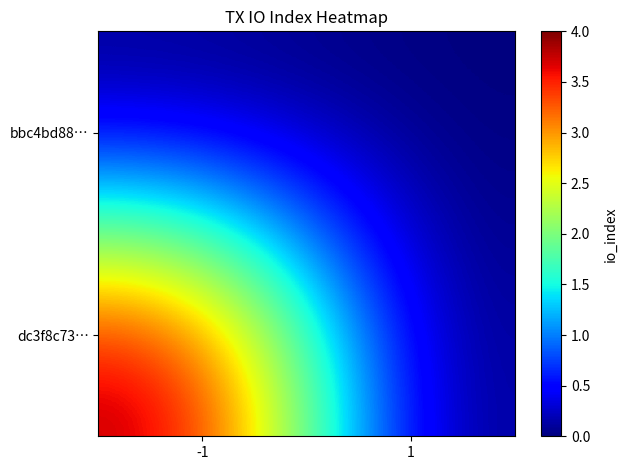

How many series are shown in this chart?

2